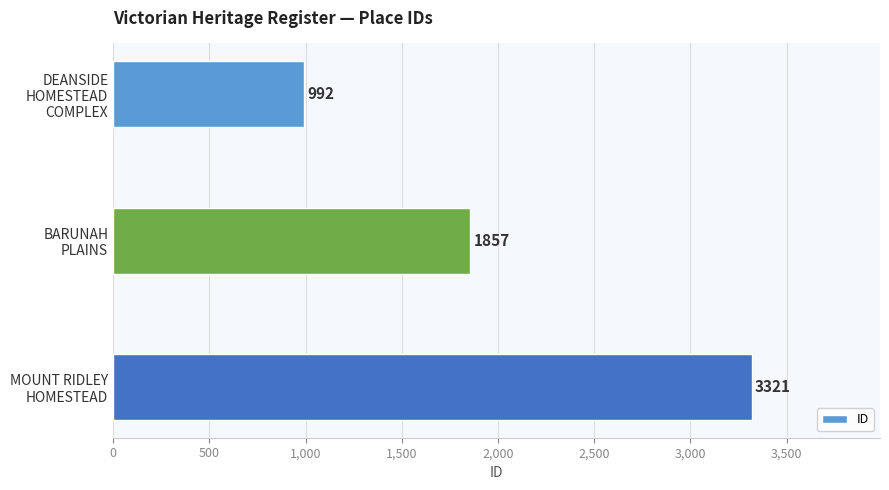

Count the values in the range 992 to 3321.

3